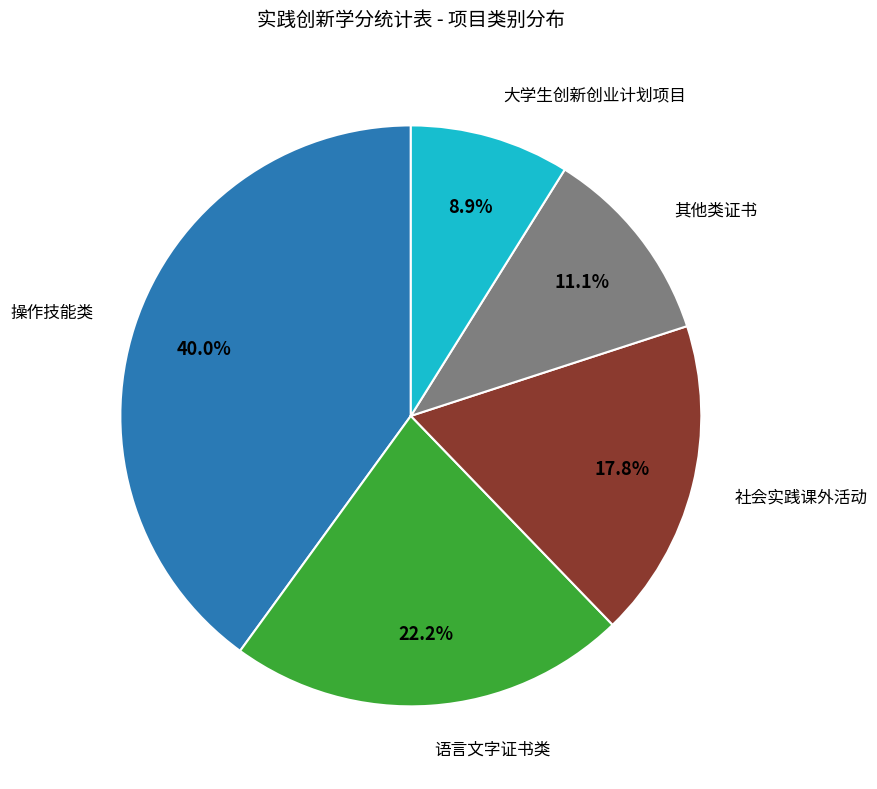

Does any single category account for the majority?

No